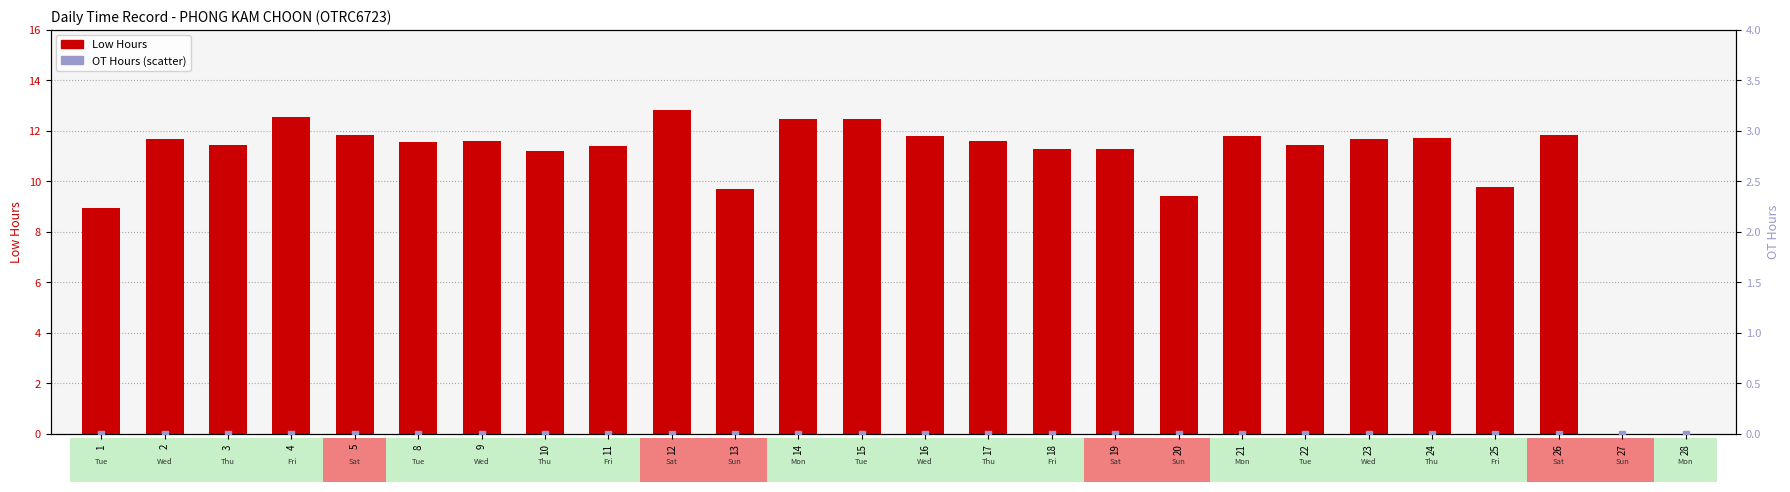

At how many categories does at least one series exceed 3?

24